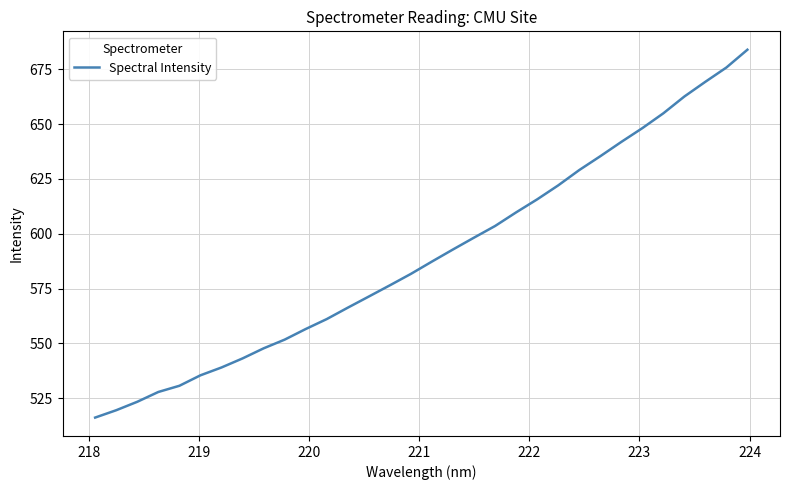

What is the minimum value shown in the chart?

516.2